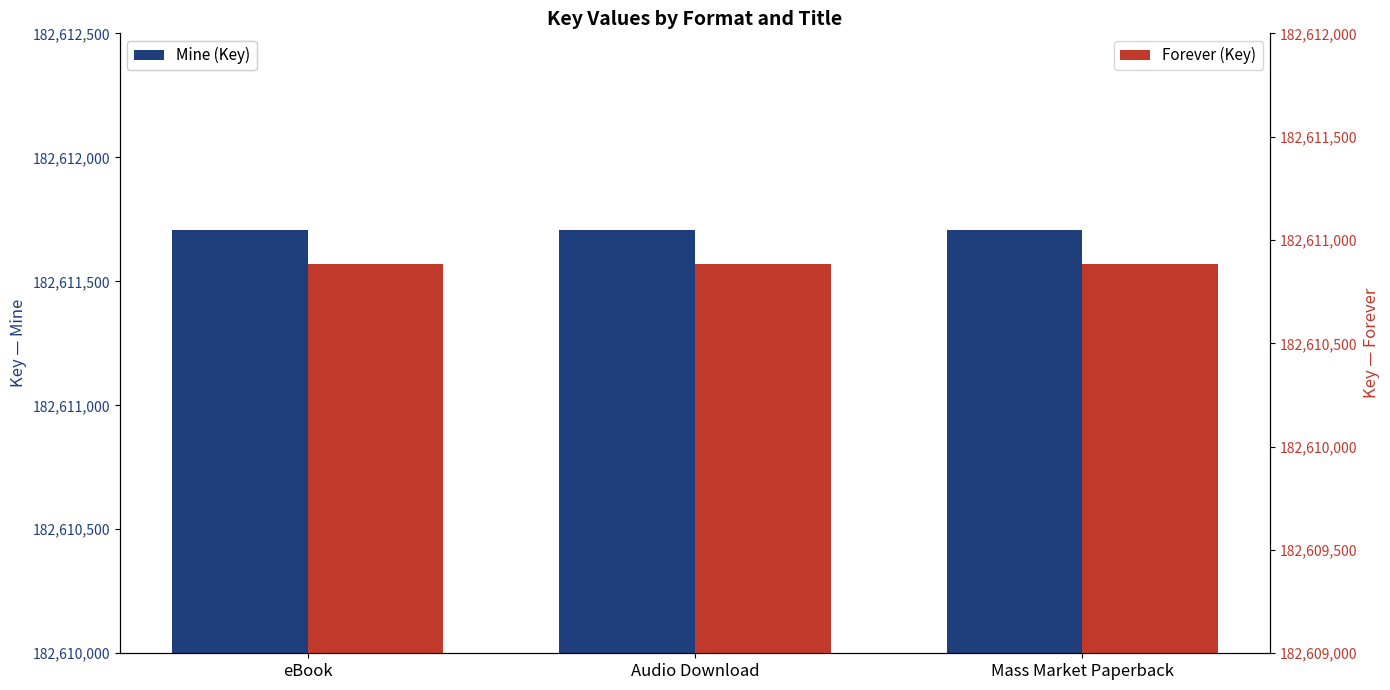

What is the value of the Forever (Key) bar at the 2nd from the left?

182610884